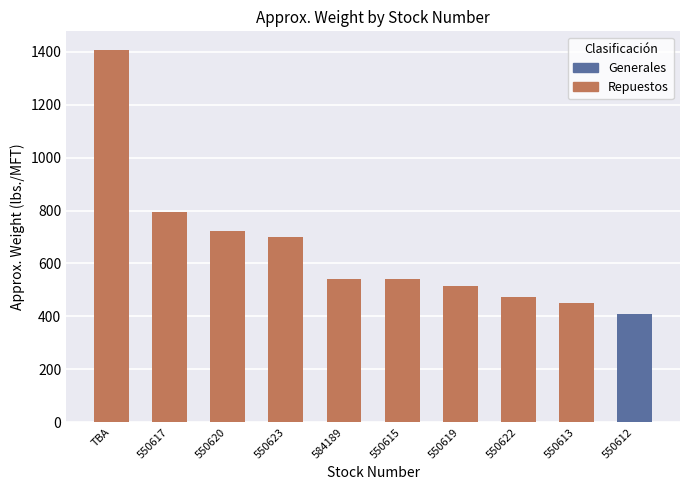

The value of Approx. OD at 550623 is 0.4. True or false?

False